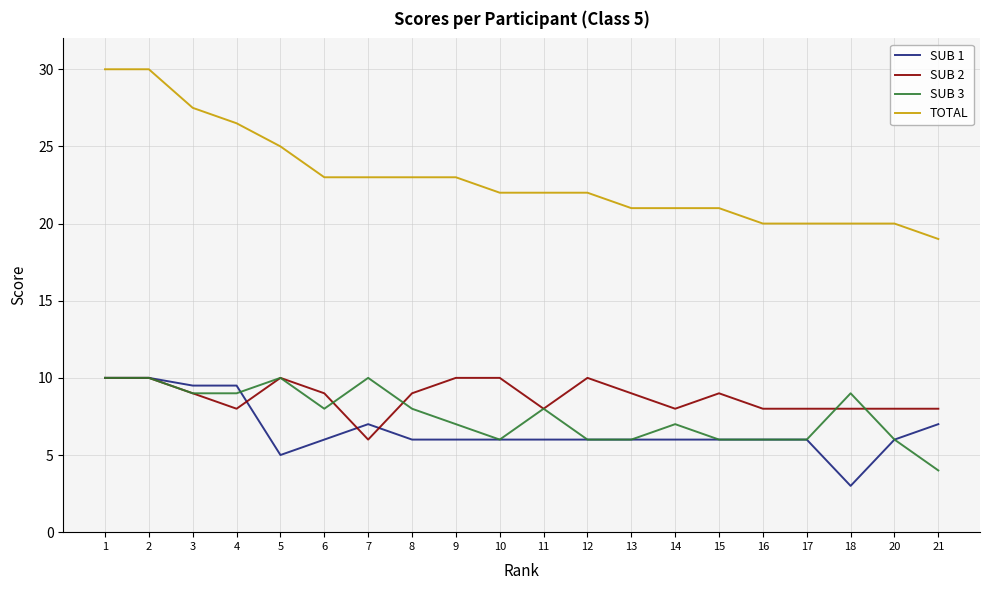

True or false: TOTAL and SUB 3 intersect in this chart.

False